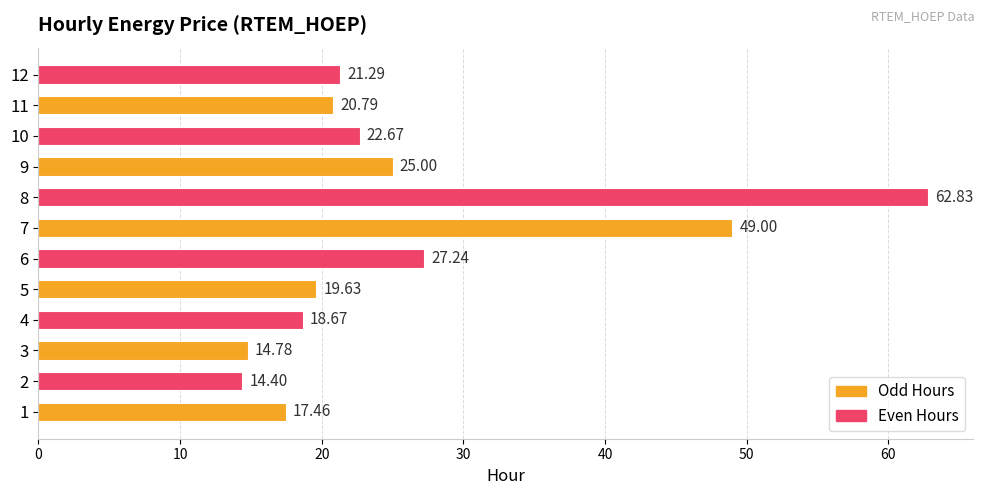

Between 4 and 10, which is larger?

10